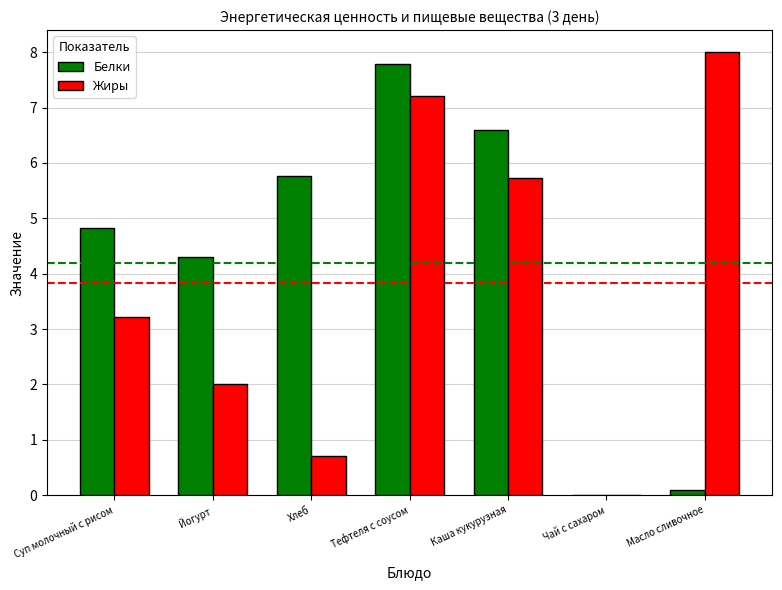

Is it true that Жиры equals 3.6 at Каша кукурузная?

False